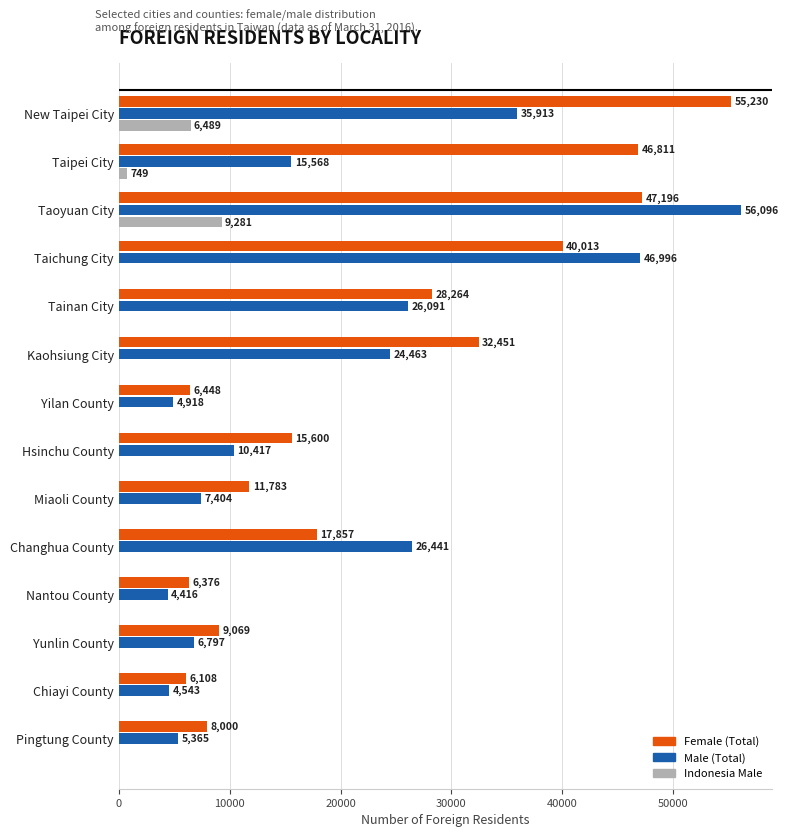

True or false: Indonesia Male has a value of 0 at Kaohsiung City.

True